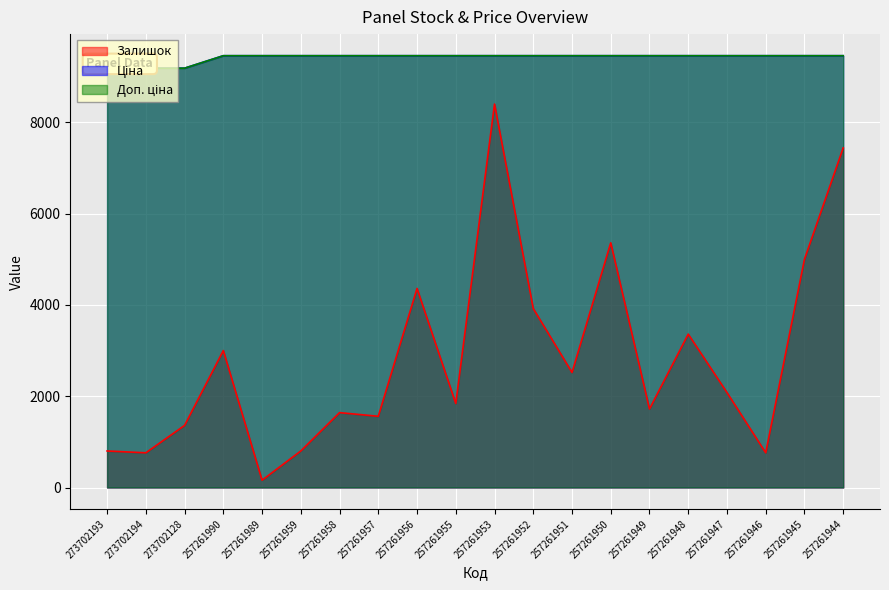

True or false: Доп. ціна and Залишок intersect in this chart.

False